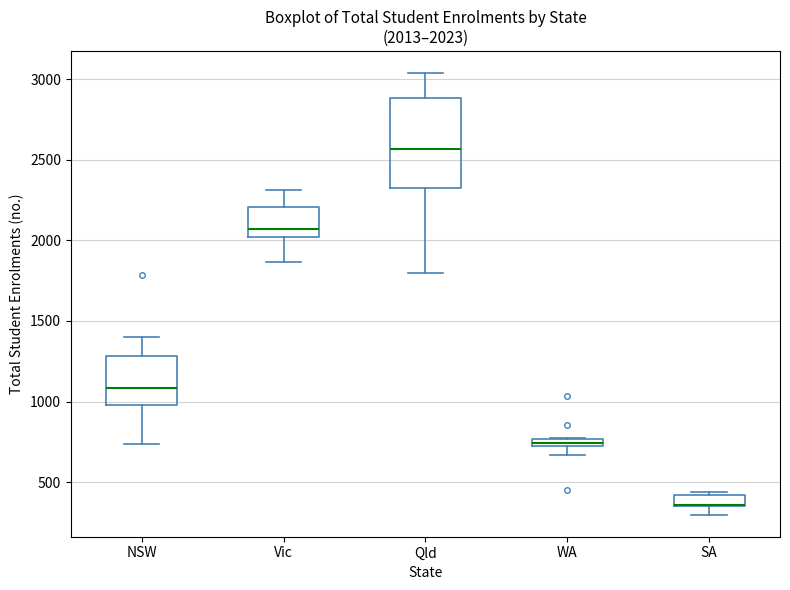

Which box is the tallest, from its lower edge to its upper edge?

Qld